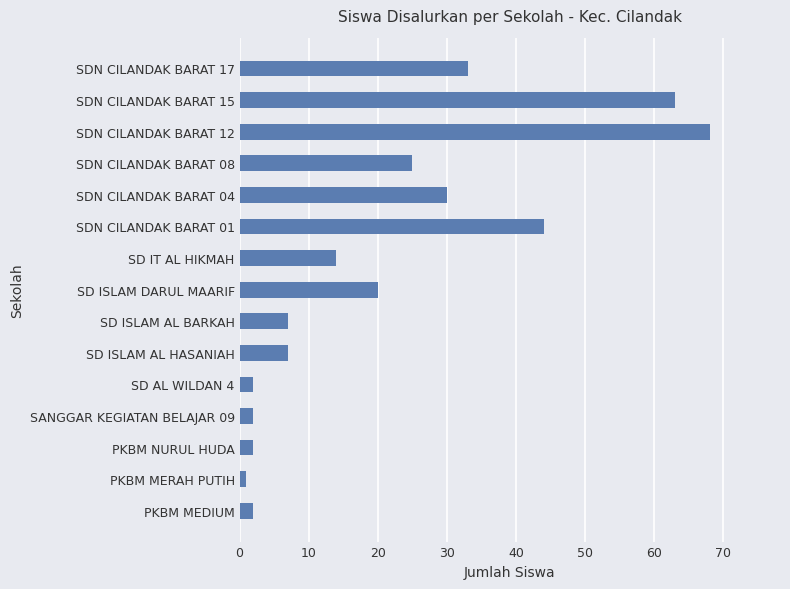

Reading top to bottom, what are all the values shown in this chart?

SDN CILANDAK BARAT 17=33	SDN CILANDAK BARAT 15=63	SDN CILANDAK BARAT 12=68	SDN CILANDAK BARAT 08=25	SDN CILANDAK BARAT 04=30	SDN CILANDAK BARAT 01=44	SD IT AL HIKMAH=14	SD ISLAM DARUL MAARIF=20	SD ISLAM AL BARKAH=7	SD ISLAM AL HASANIAH=7	SD AL WILDAN 4=2	SANGGAR KEGIATAN BELAJAR 09=2	PKBM NURUL HUDA=2	PKBM MERAH PUTIH=1	PKBM MEDIUM=2